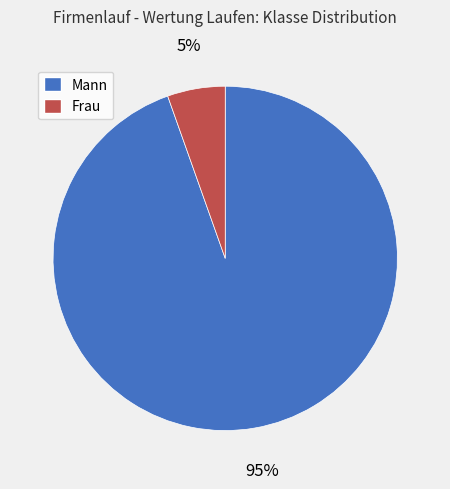

What is the largest slice in the pie chart?

Mann